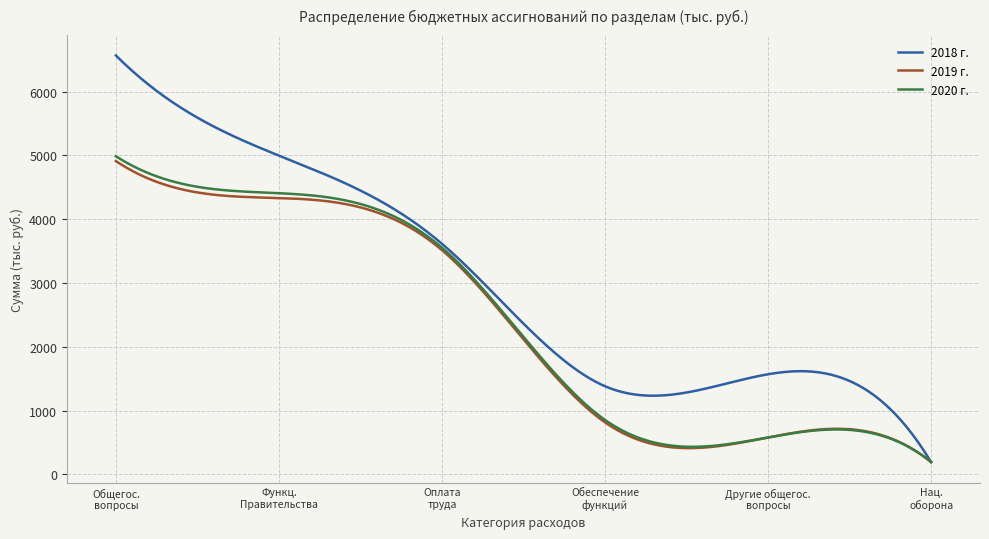

What is the minimum value shown in the chart?

191.6